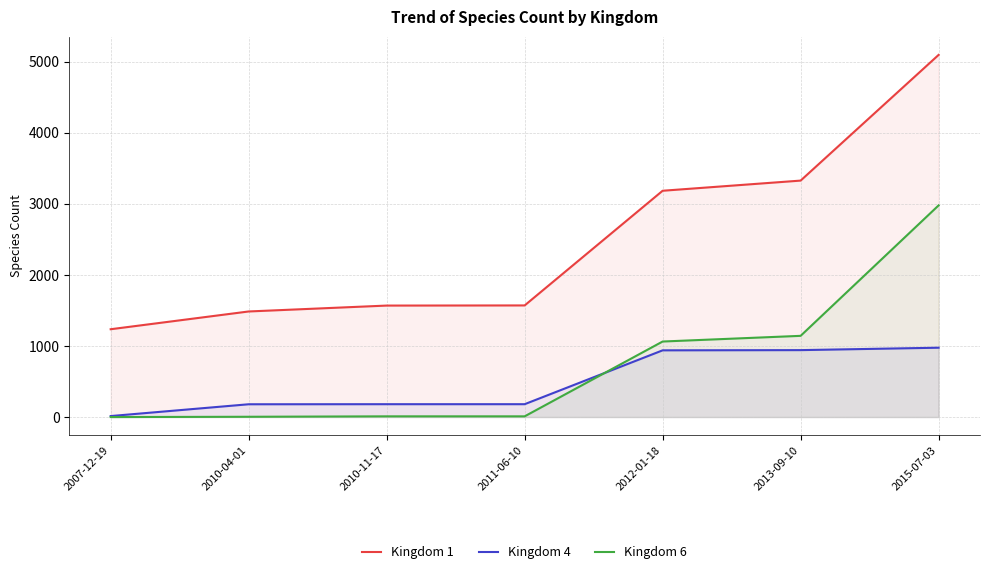

What is the approximate value of Kingdom 6 at 2010-11-17?

10